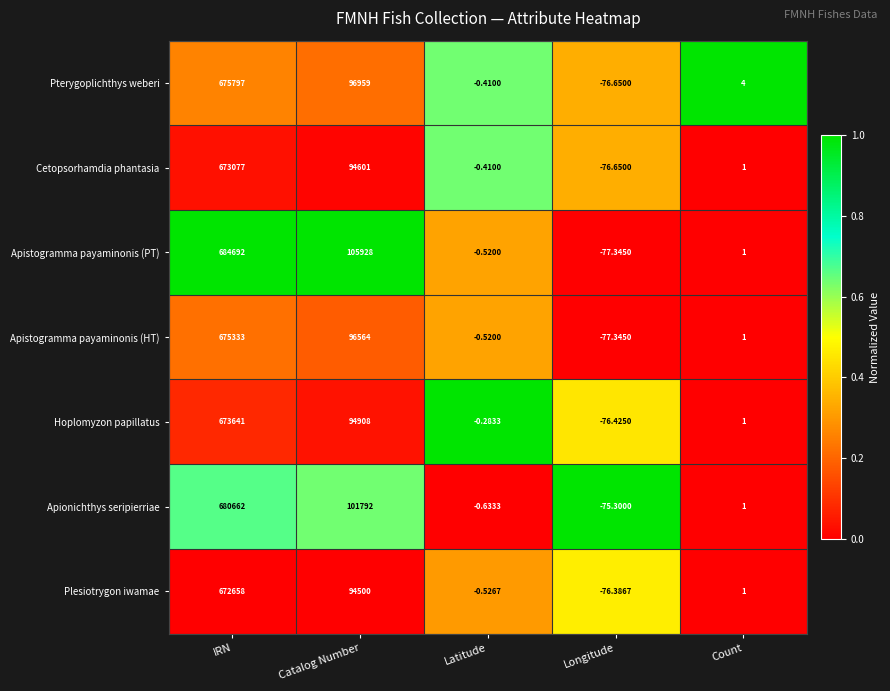

What is the total value across all series at Catalog Number?

685252.0